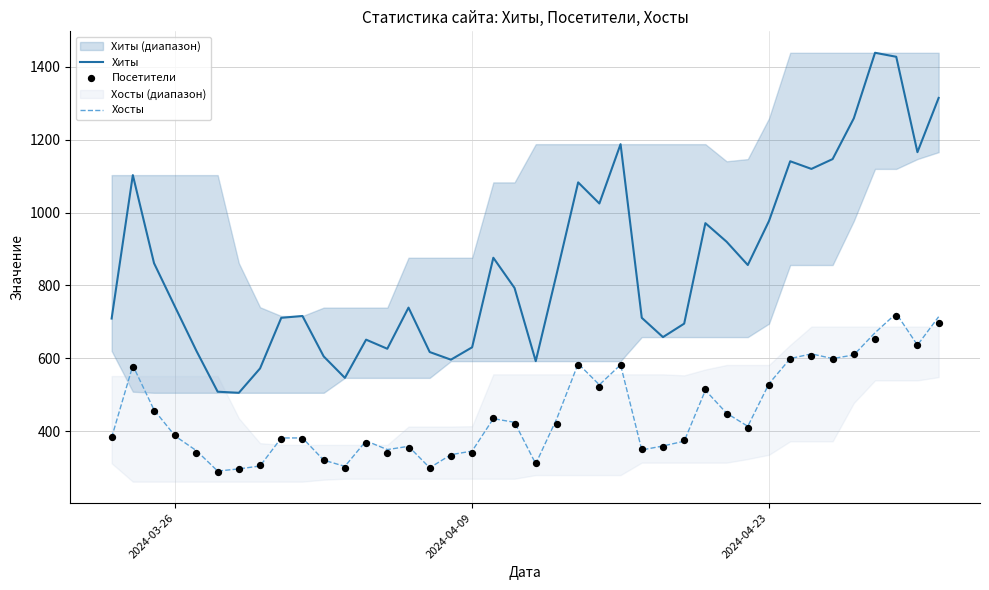

What are all the series names shown in the legend?

Хиты, Хосты, Посетители